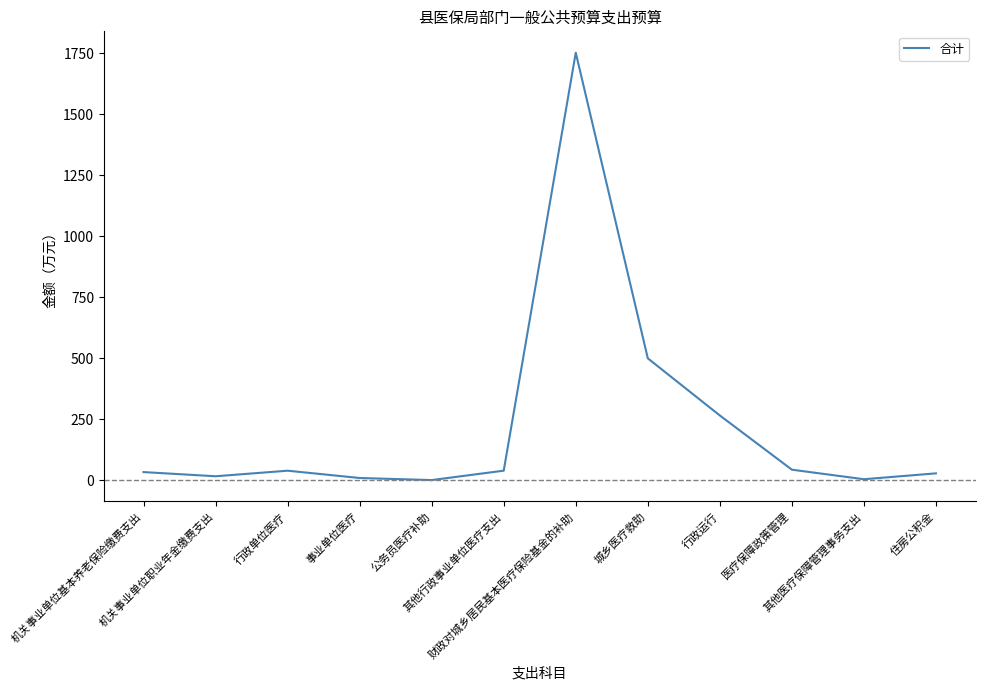

The chart shows a value of 39.9 at 行政单位医疗. True or false?

True